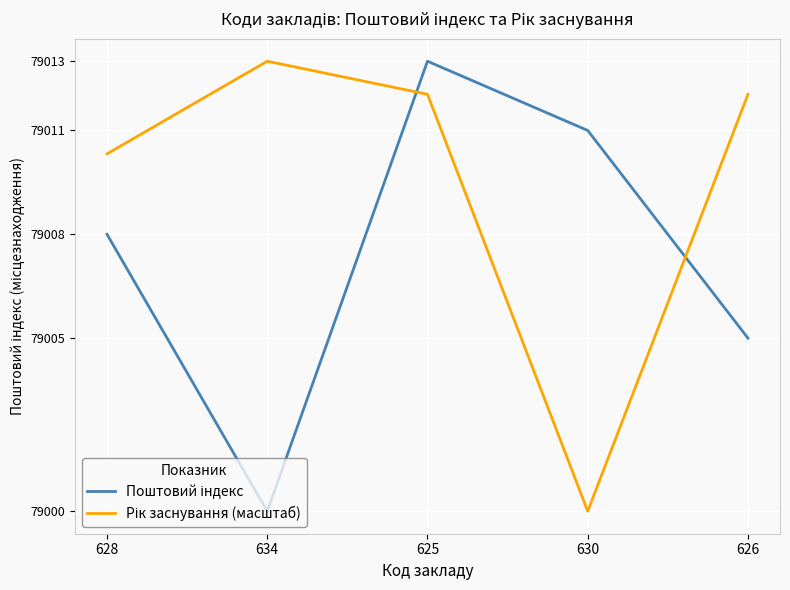

What position from the left is 625?

3